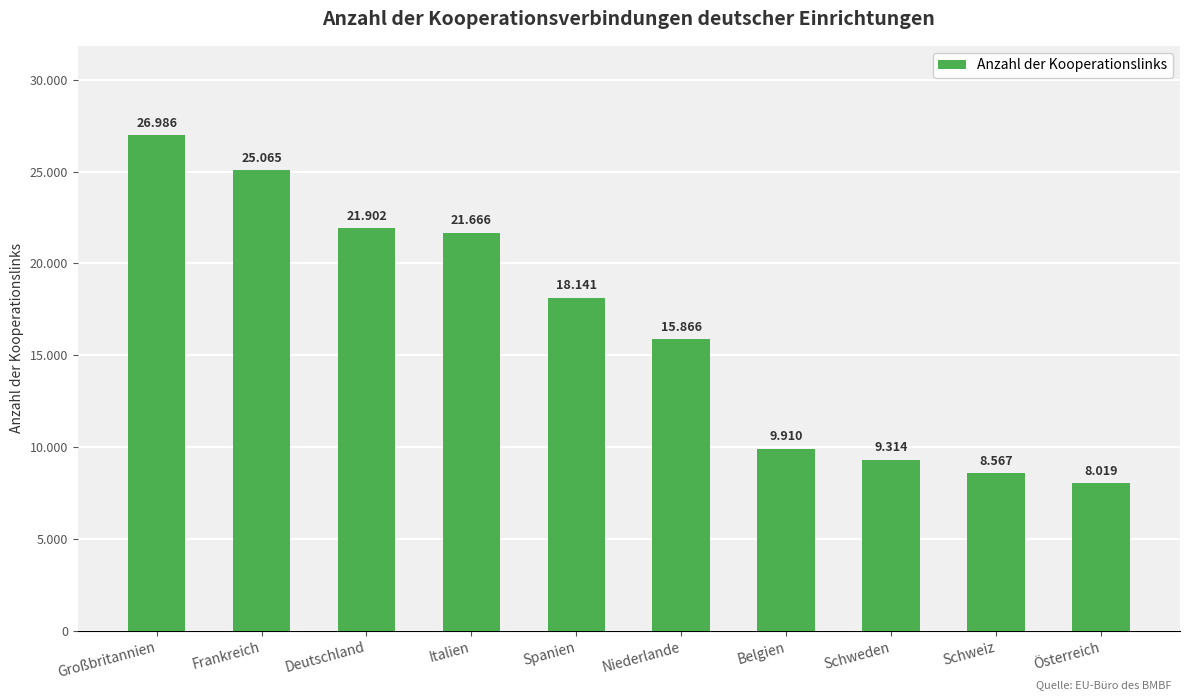

What is the label of the 6th bar from the left?

Niederlande